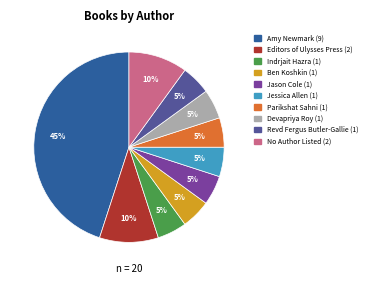

How many segments does this pie chart have?

10